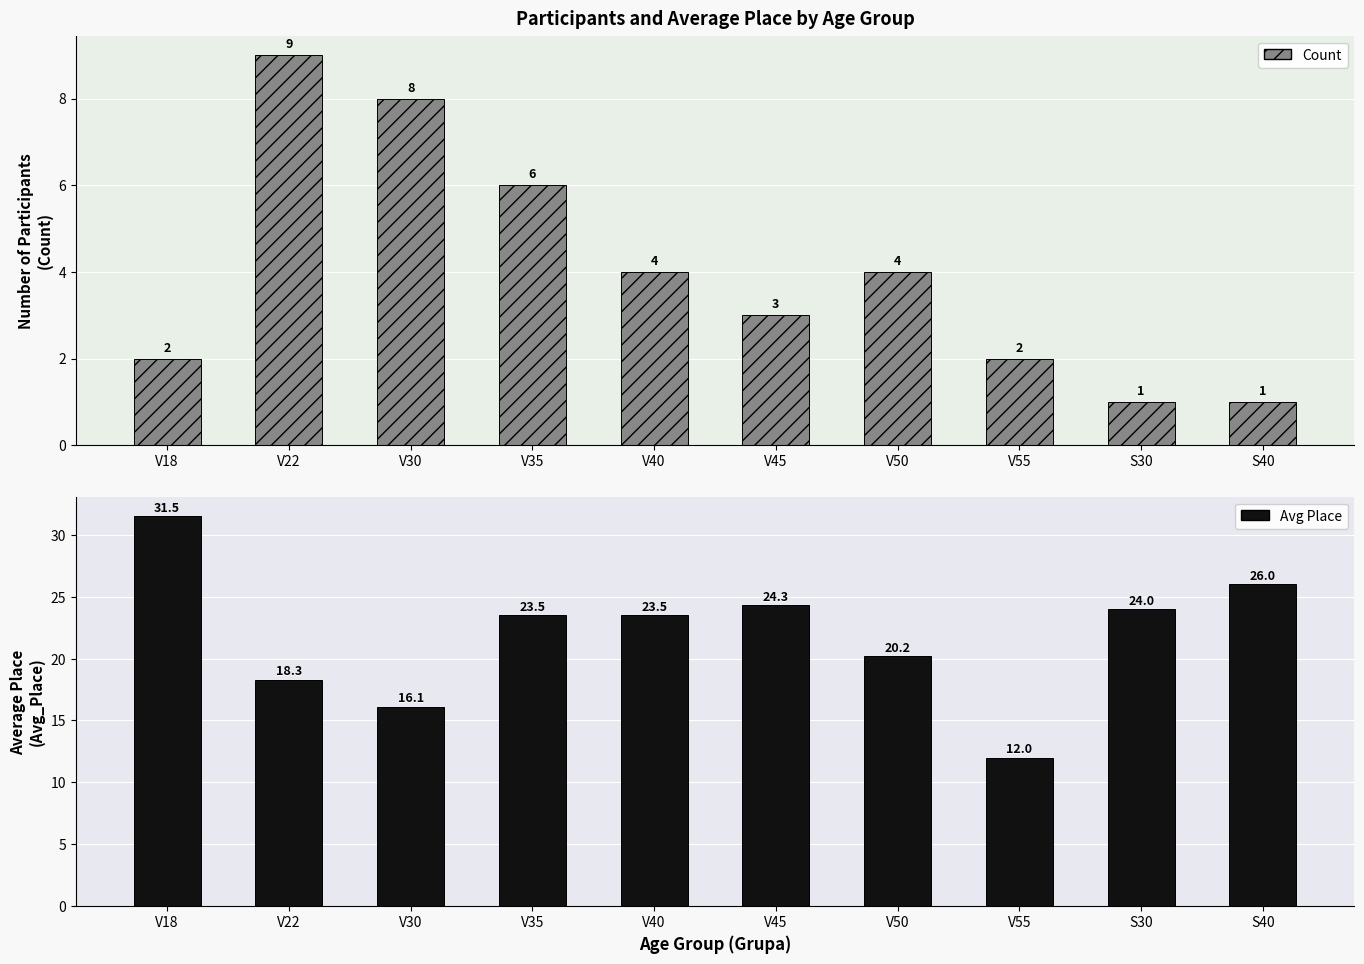

Which category has the lowest value across all series?

S30